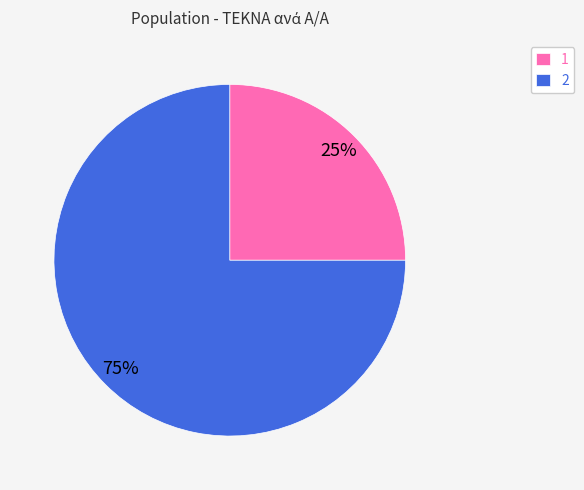

To the nearest percent, what is the difference between the 2 and 1 slice percentages?

50%